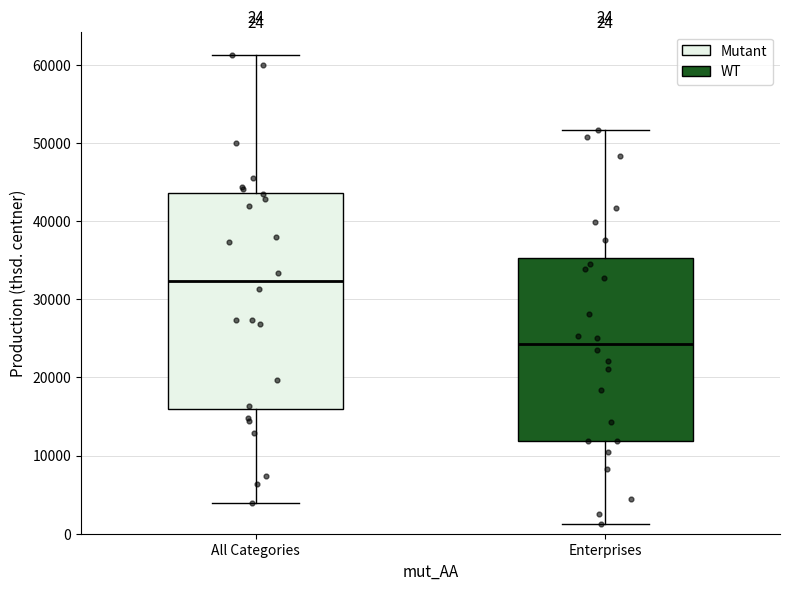

Which box's median line is the highest?

All Categories